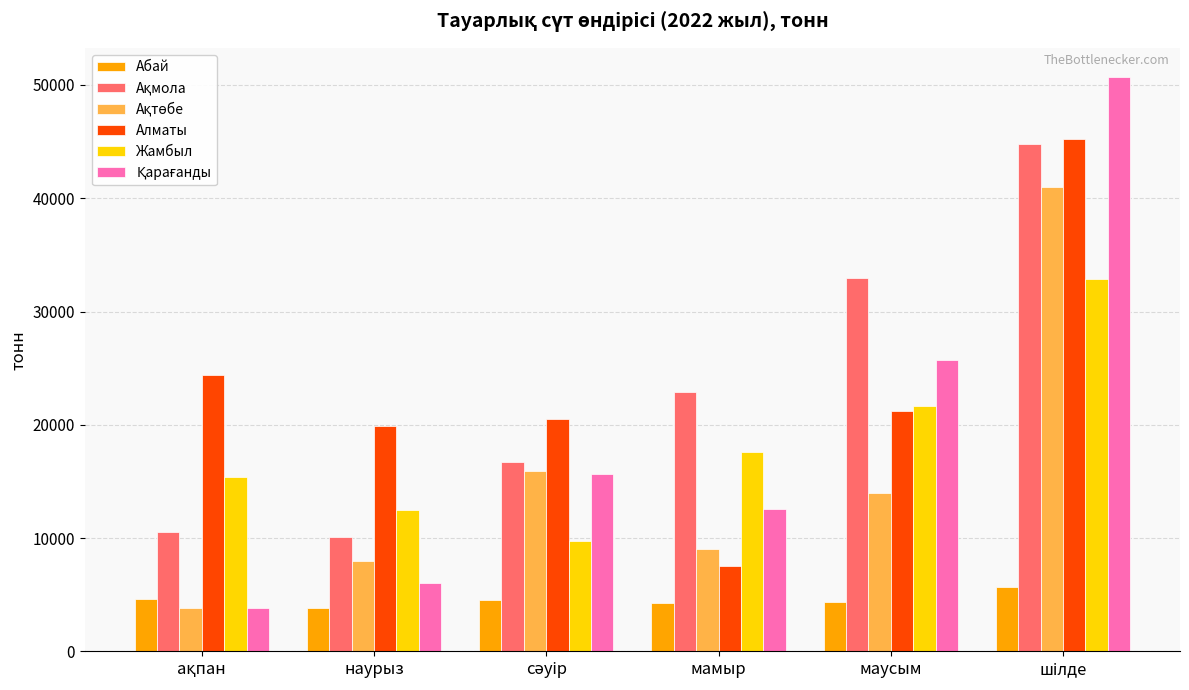

What is the minimum value shown in the chart?

3801.7